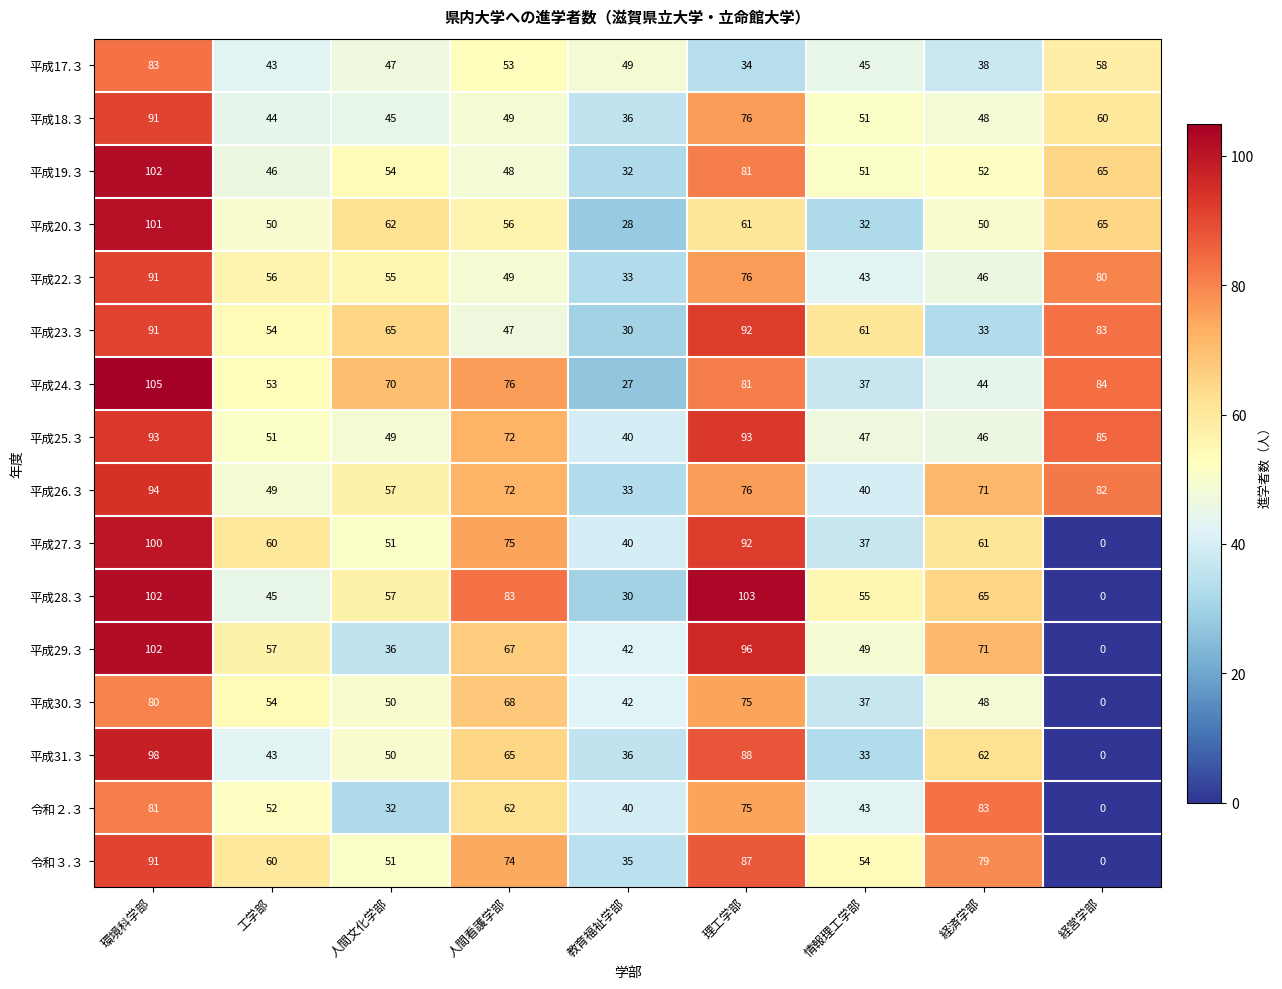

Which category has the highest value across all series?

環境科学部